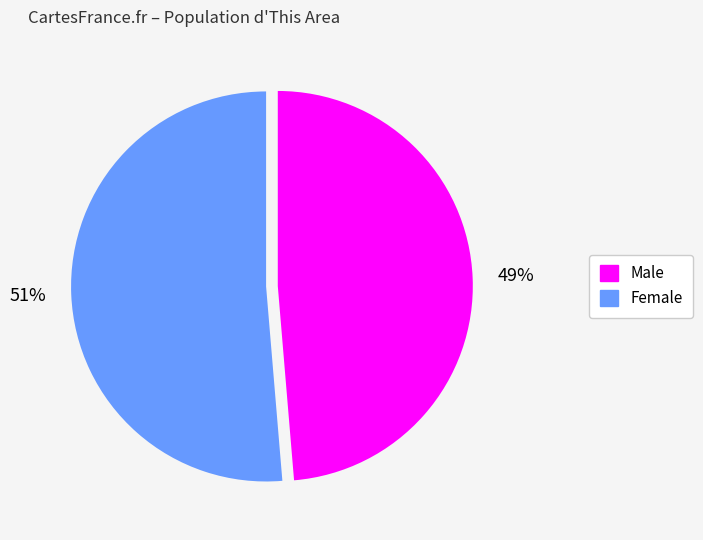

Count the number of slices in the pie.

2